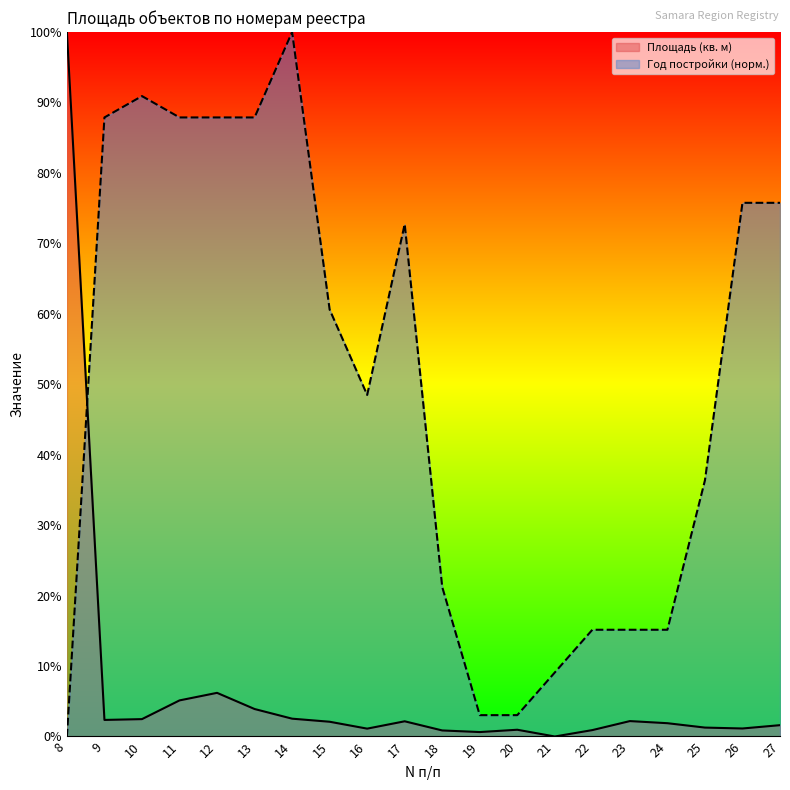

Which has a higher value, 18 or 11?

11